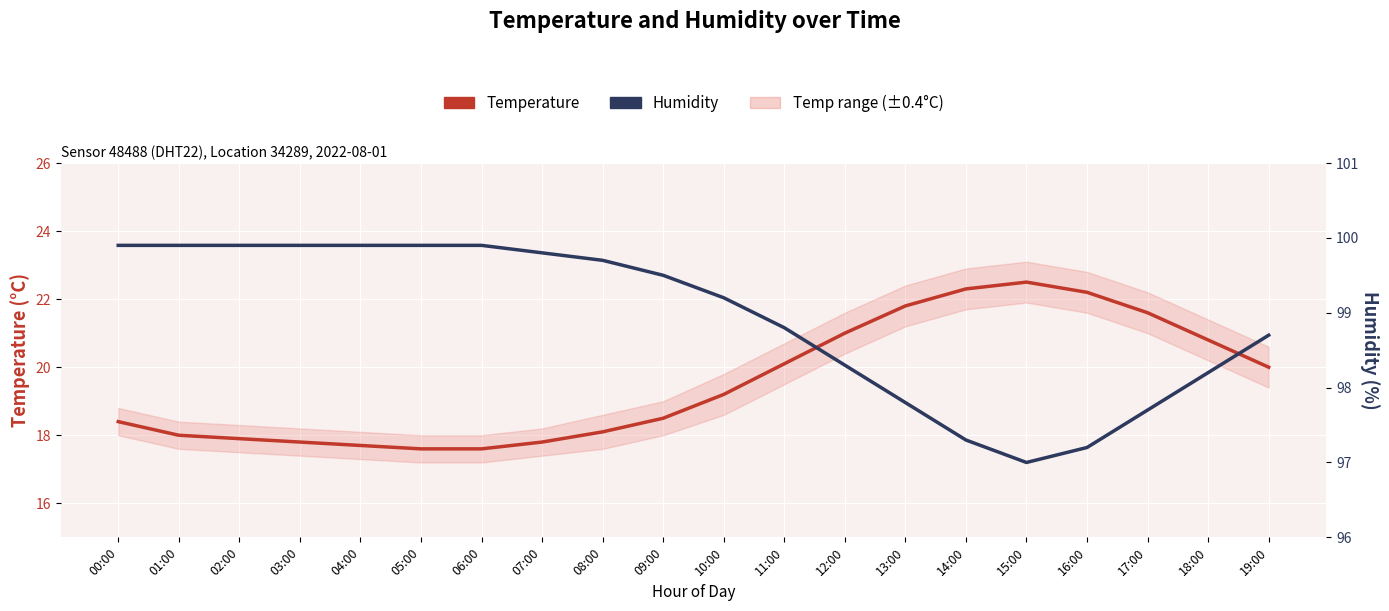

Which category has the highest value across all series?

00:00